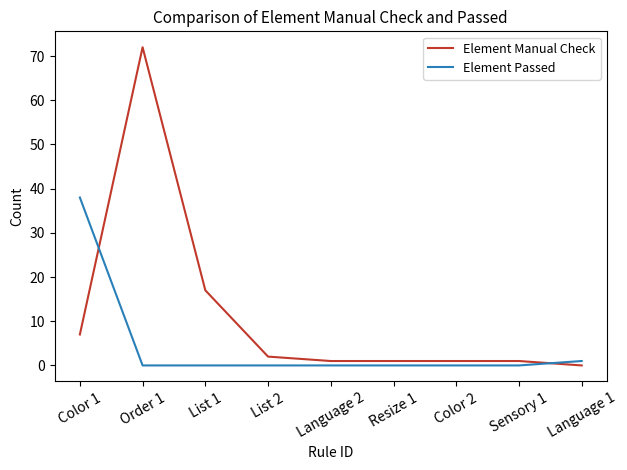

Reading left to right, list all the values displayed in this chart.

Element Manual Check: Color 1=7	Order 1=72	List 1=17	List 2=2	Language 2=1	Resize 1=1	Color 2=1	Sensory 1=1	Language 1=0
Element Passed: Color 1=38	Order 1=0	List 1=0	List 2=0	Language 2=0	Resize 1=0	Color 2=0	Sensory 1=0	Language 1=1